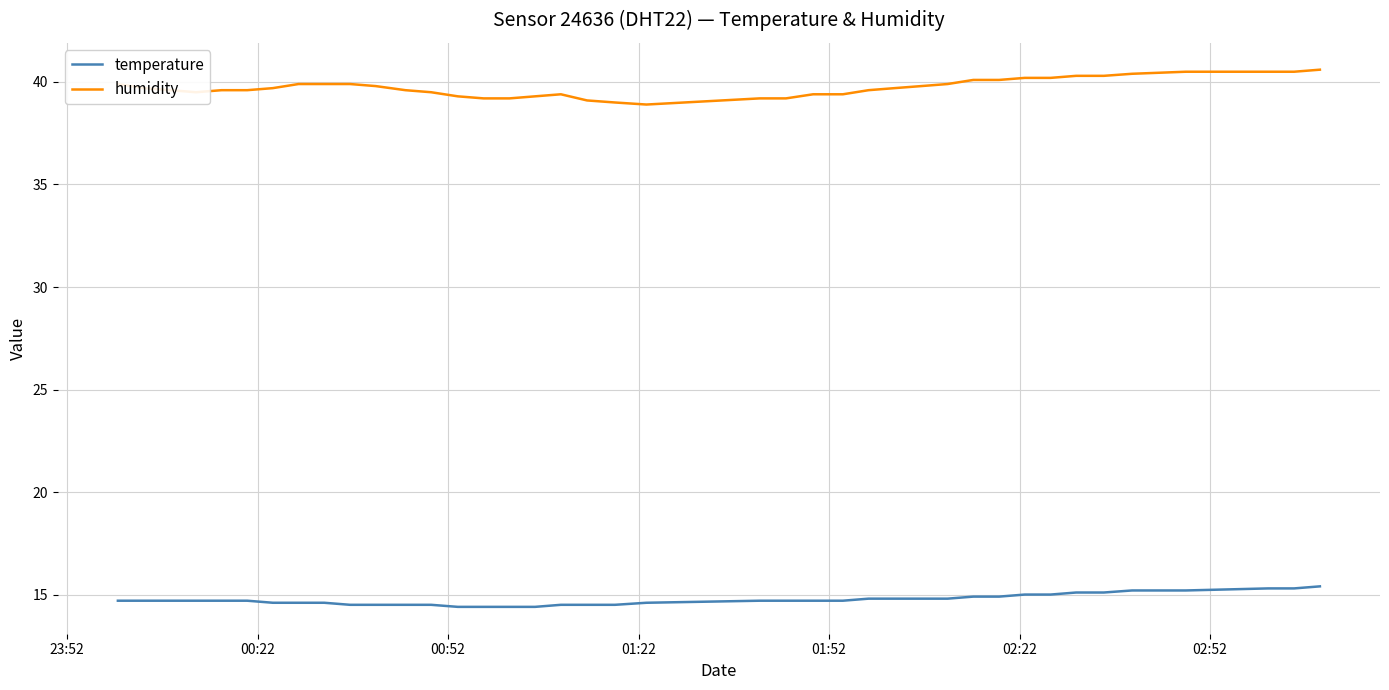

Rank the series by their average value, from highest to lowest.

humidity, temperature